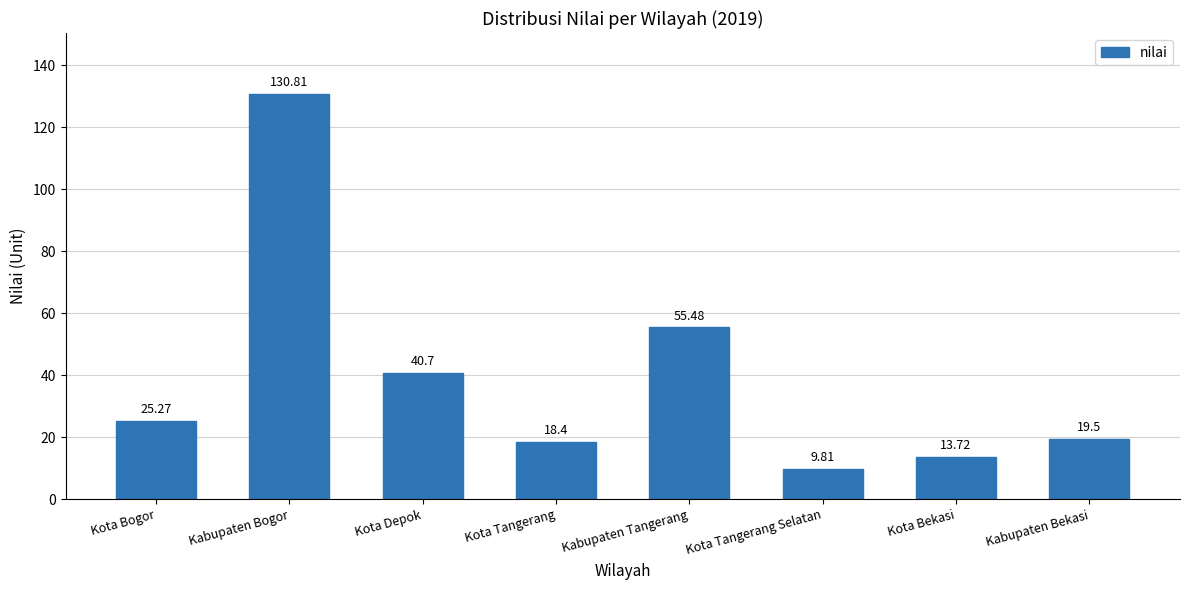

How many data points are above 25?

4